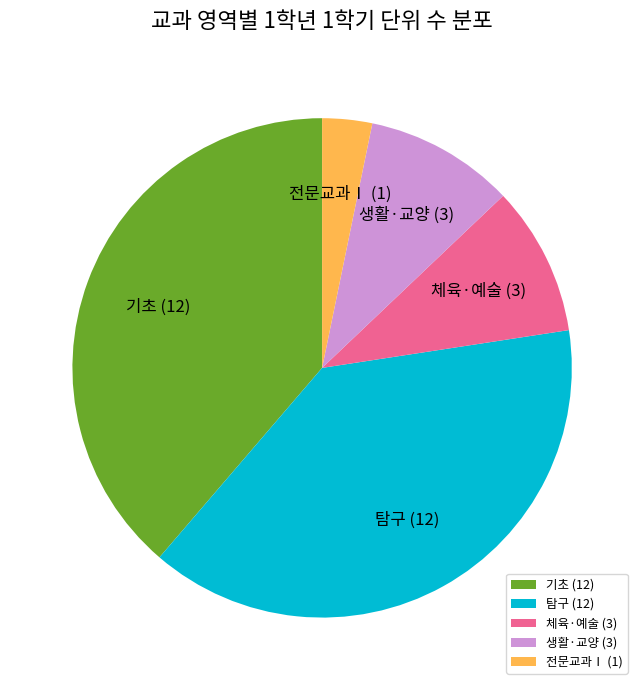

Which category has the smallest portion of the pie?

전문교과Ⅰ (1)